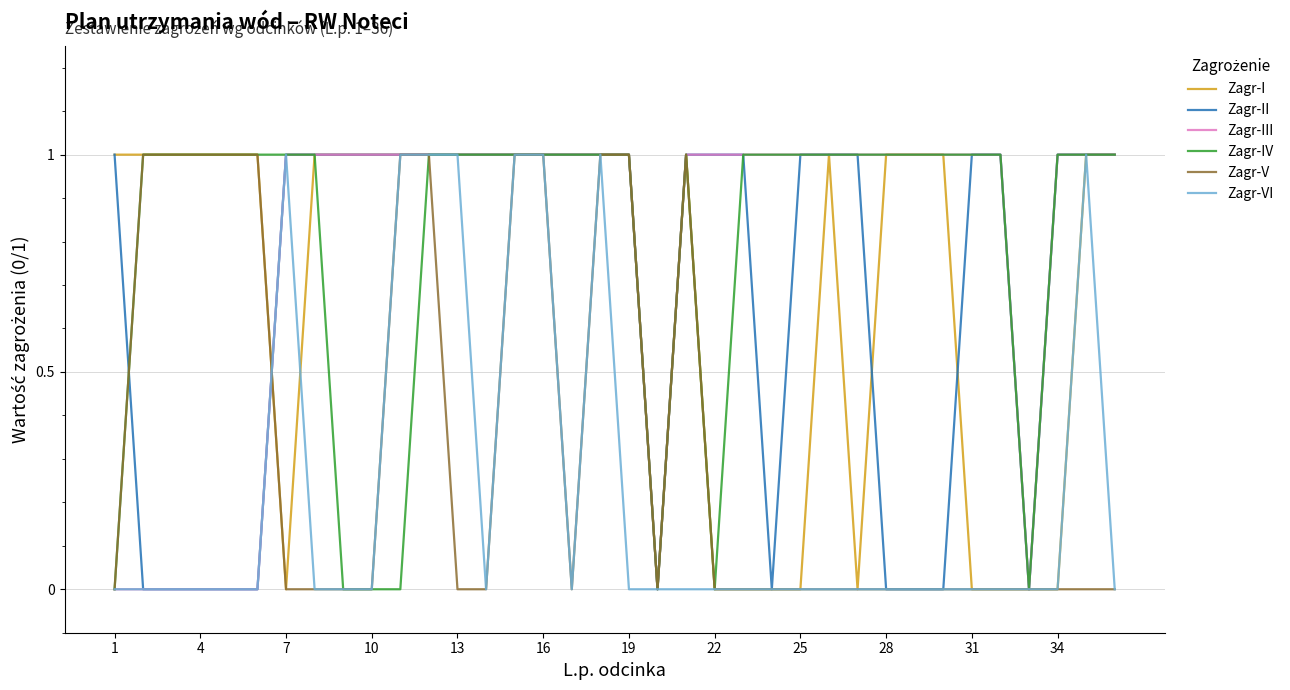

Is it true that Zagr-IV equals 2 at 7?

False